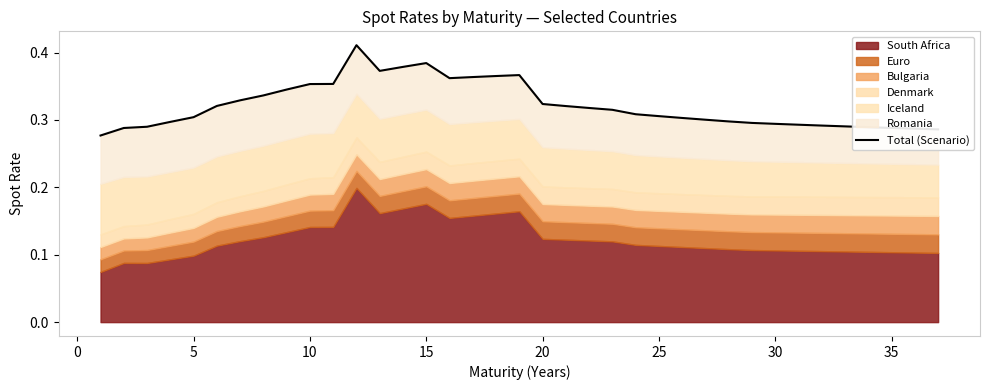

What is the sum of all values?

11.9